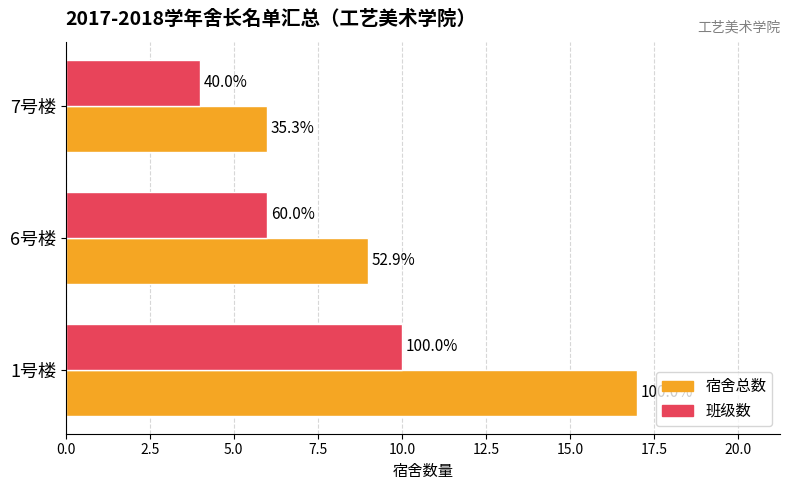

What are all the series names shown in the legend?

宿舍总数, 班级数